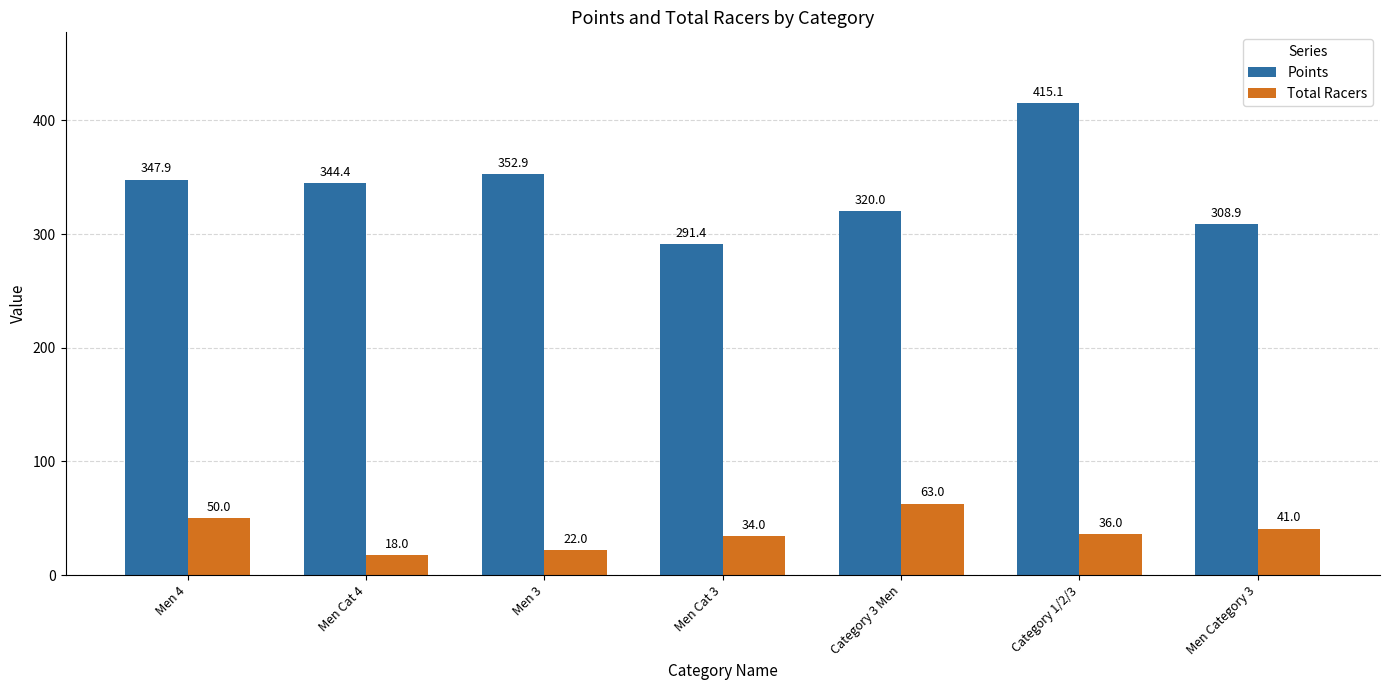

Which series has the largest range (max minus min)?

Points